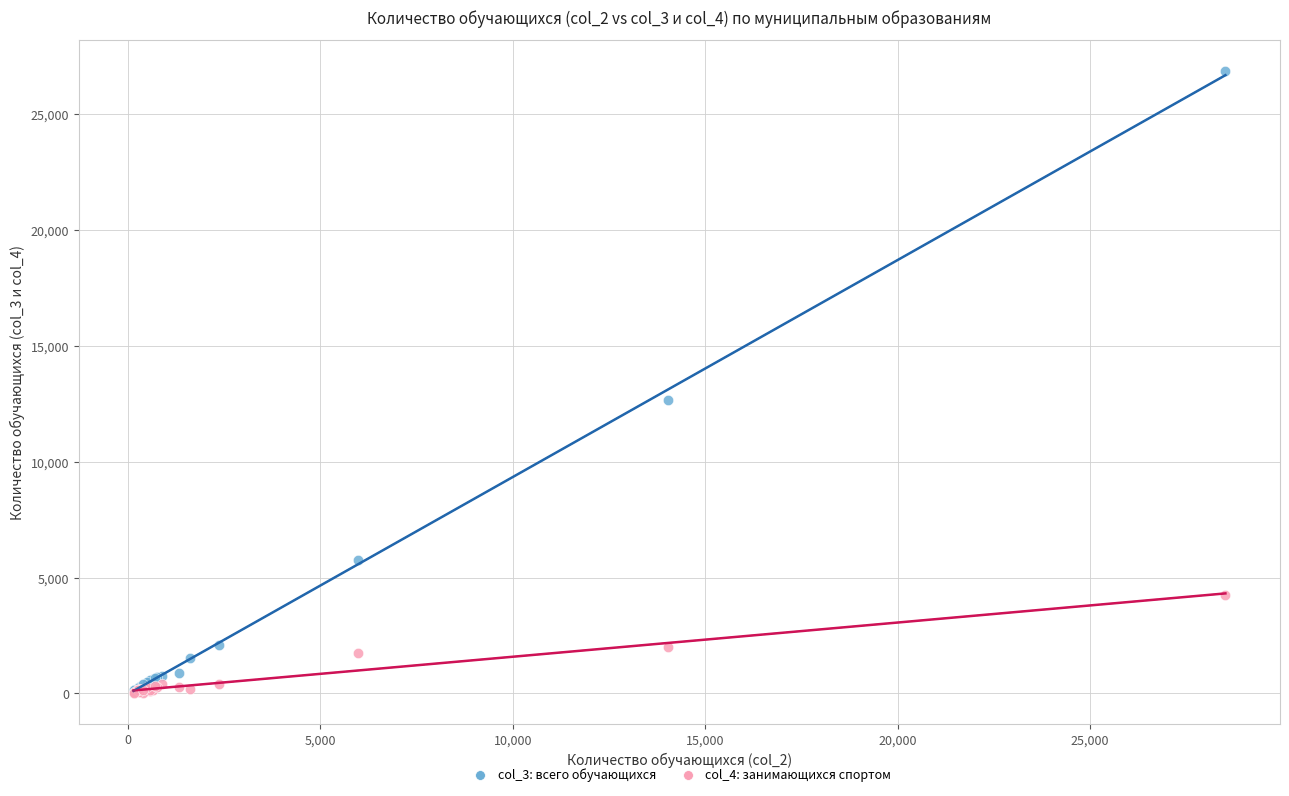

Across all series, what Y value is closest to 13452?

12668